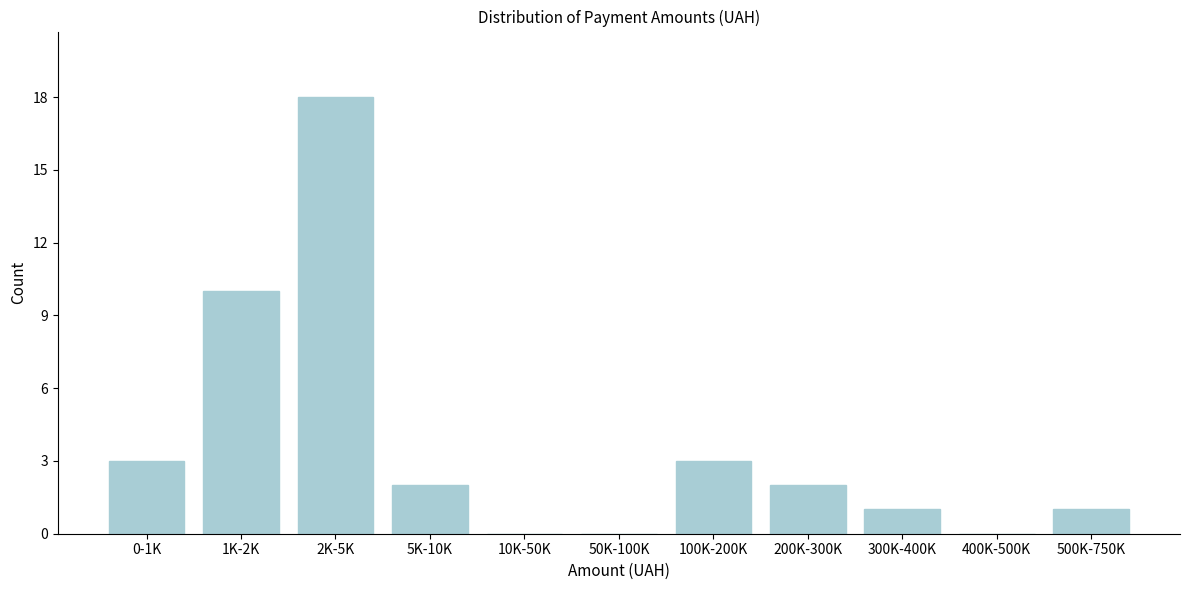

Reading right to left, what are all the values shown in this chart?

500K-750K=1	400K-500K=0	300K-400K=1	200K-300K=2	100K-200K=3	50K-100K=0	10K-50K=0	5K-10K=2	2K-5K=18	1K-2K=10	0-1K=3